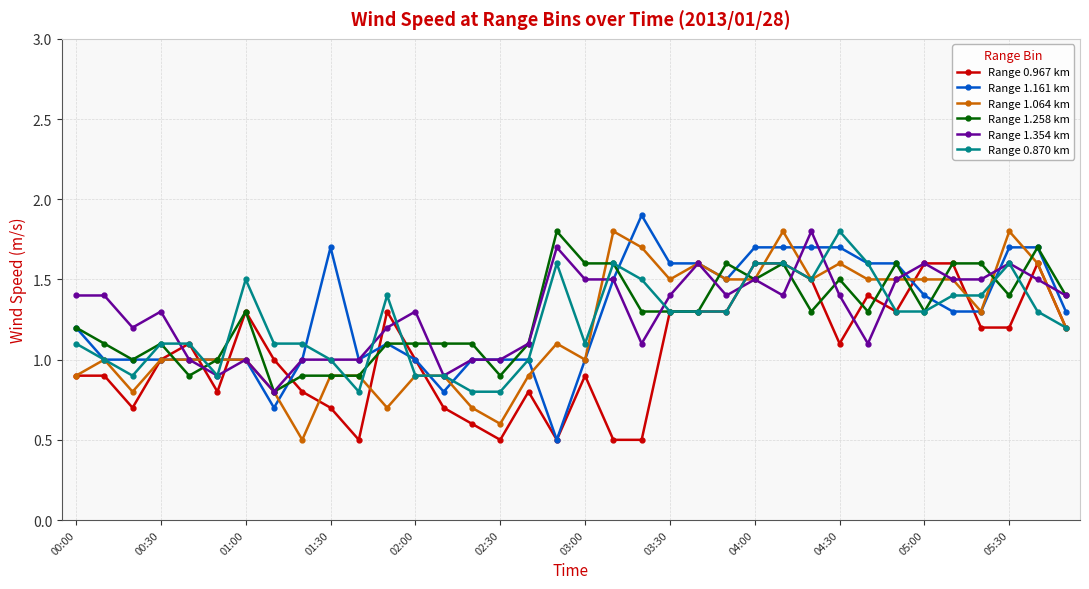

True or false: Range 1.064 km has more than 2 interior local peaks.

True